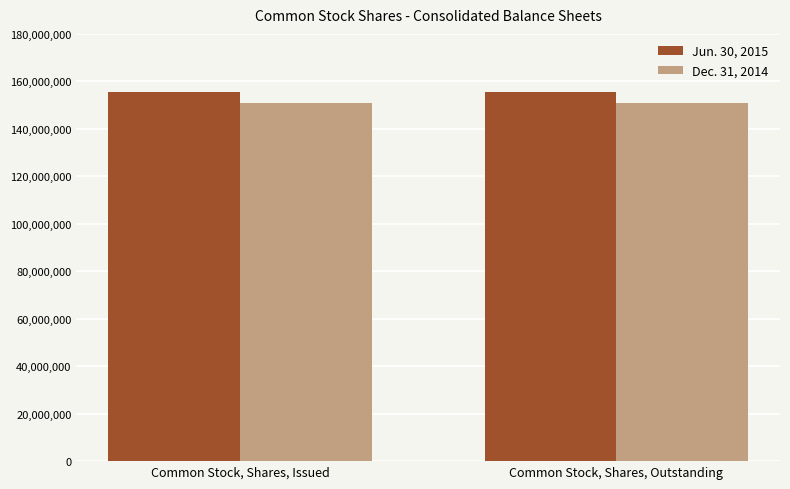

Reading right to left, what are all the values shown in this chart?

Jun. 30, 2015: 155647875	155647875
Dec. 31, 2014: 150772875	150772875